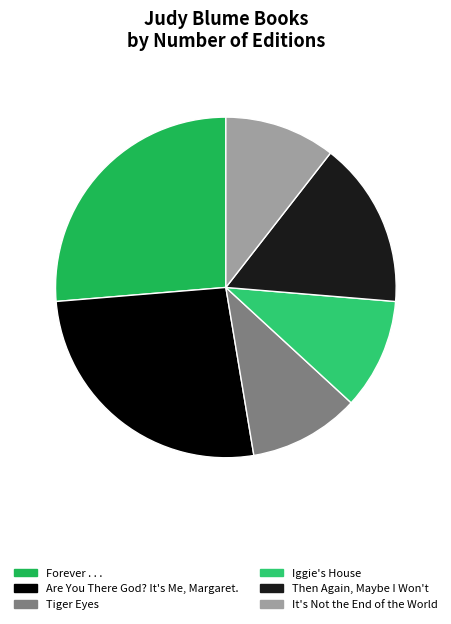

How many slices are in this pie chart?

6